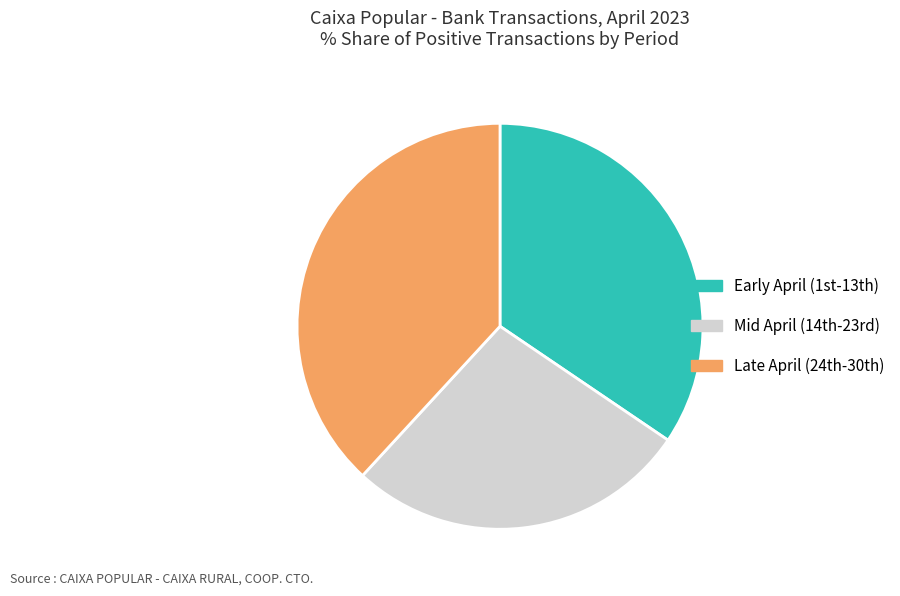

Which category has the biggest portion of the pie?

Late April (24th-30th)